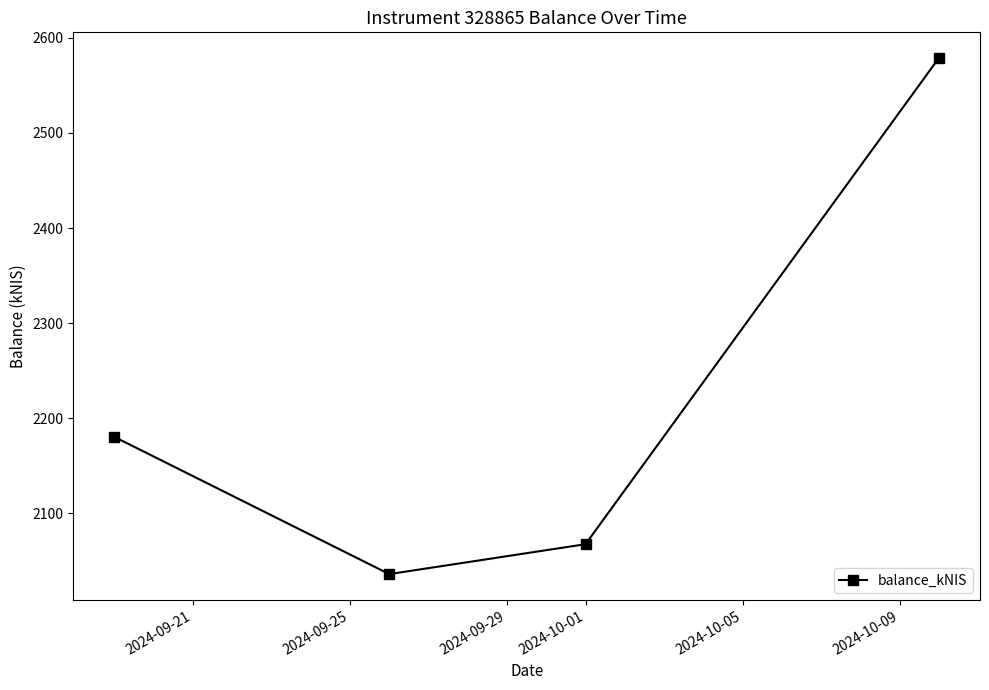

What is the value of the 3rd point from the left?

2067.6